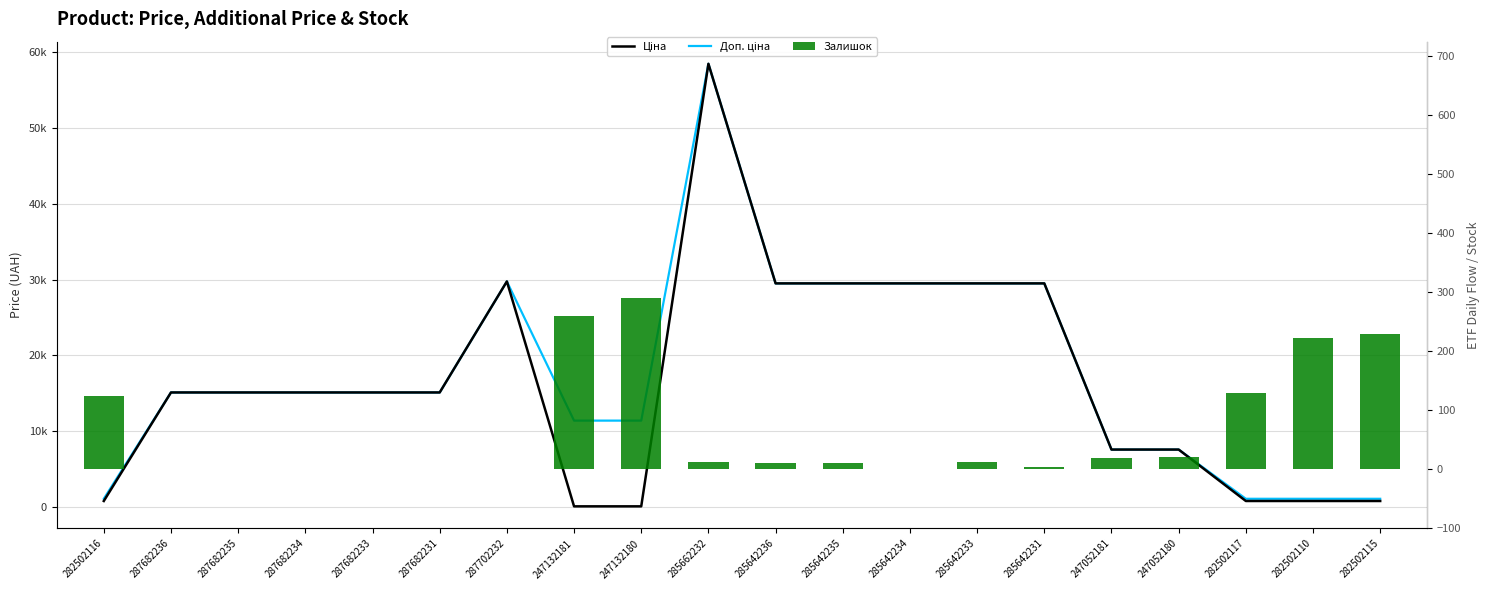

What is the difference between the Доп. ціна values at 282502116 and 285642233?

28382.3